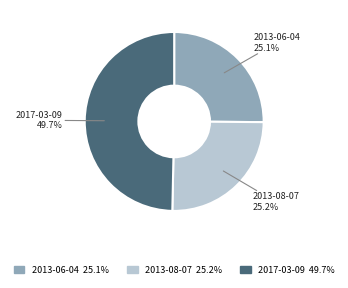

Approximately how many times larger is the value at 2013-08-07 compared to 2013-06-04?

1.0